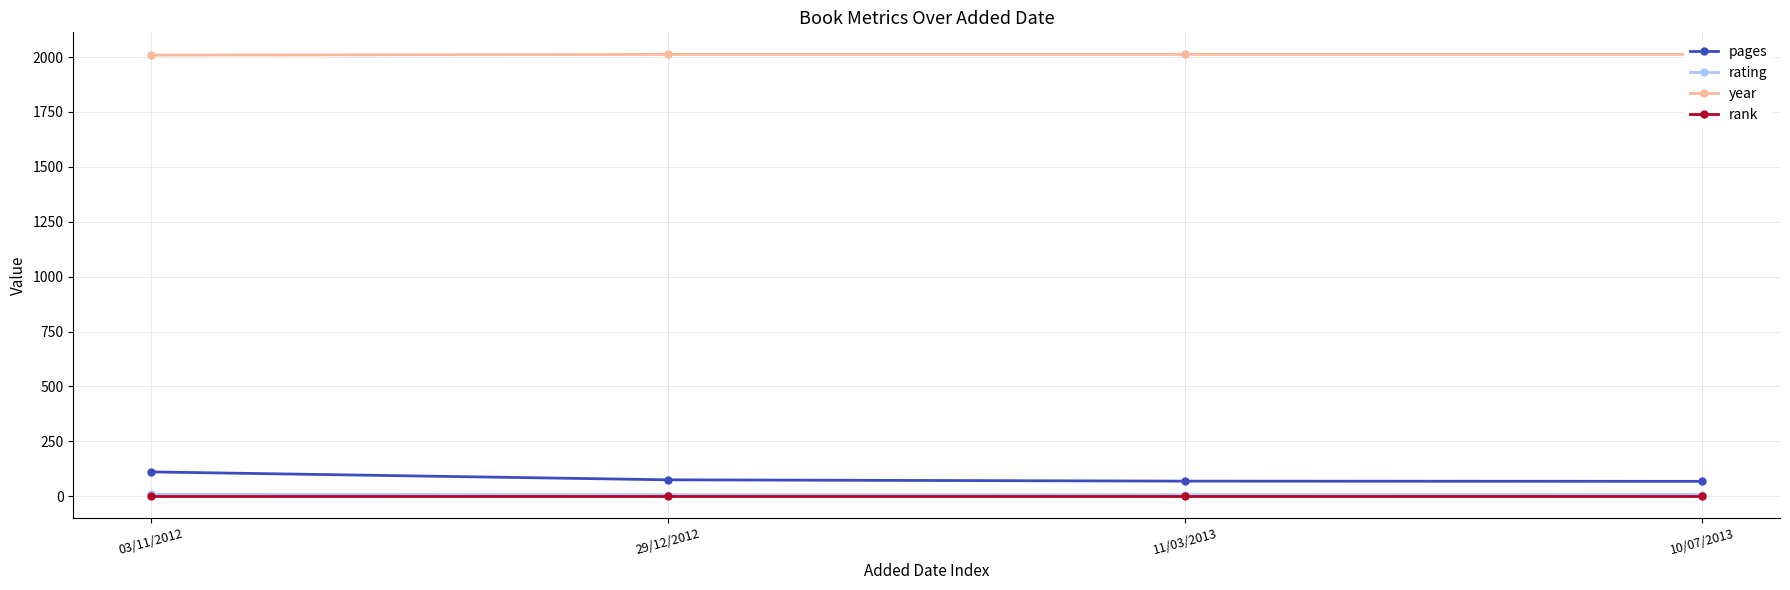

True or false: rank and pages cross at least once.

False